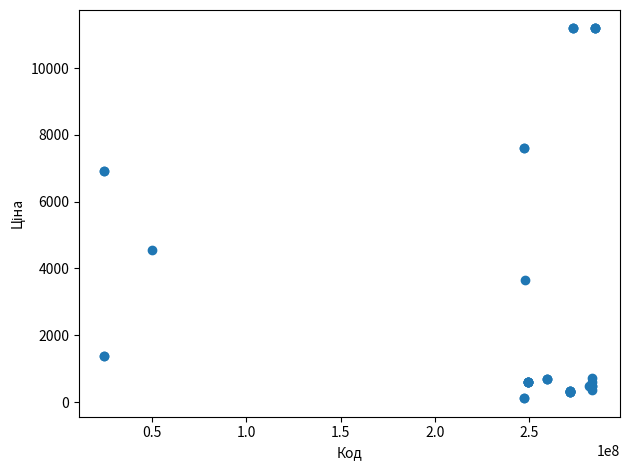

What Y value in the scatter plot is closest to 5651?

4561.9